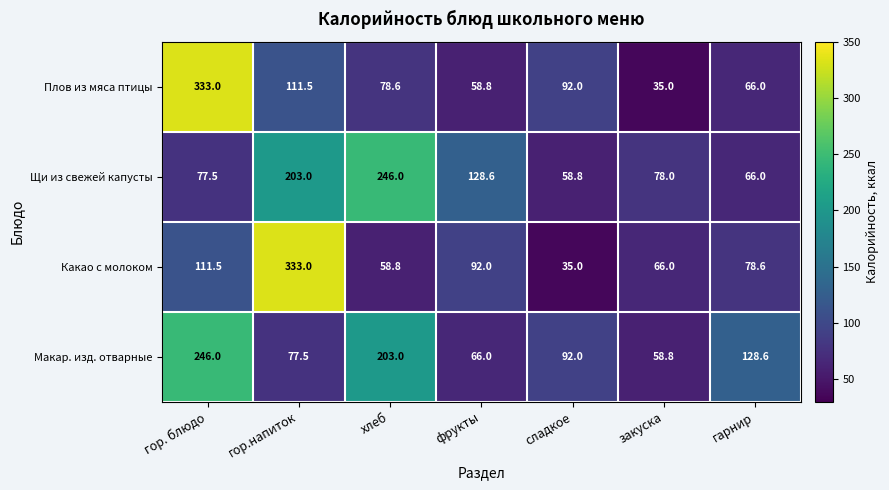

At which category is the sum across all series the highest?

гор. блюдо